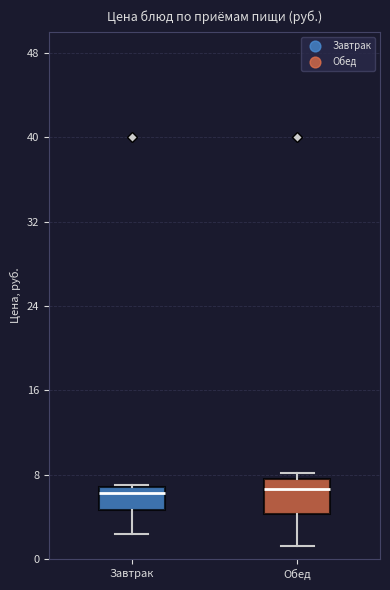

Reading left to right, transcribe this box plot: for each box, give where its median line is, the range the box spans, and where its two whiskers end, as read against the y-axis. The values are not printed on the chart, so give them approximately, as read against the axis.

Завтрак: median 6, box 5 to 7, whiskers 2 to 7
Обед: median 7, box 4 to 8, whiskers 1 to 8 (just above the box's upper edge)